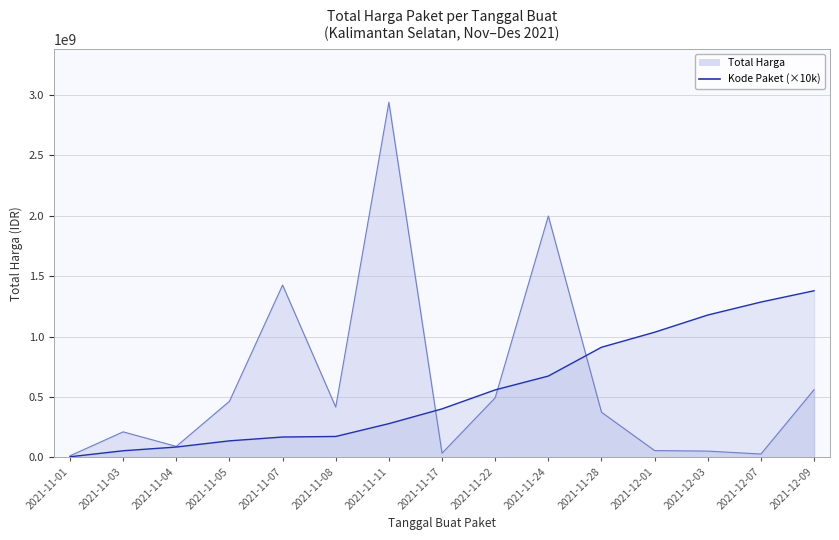

How many lines are shown in the chart?

1